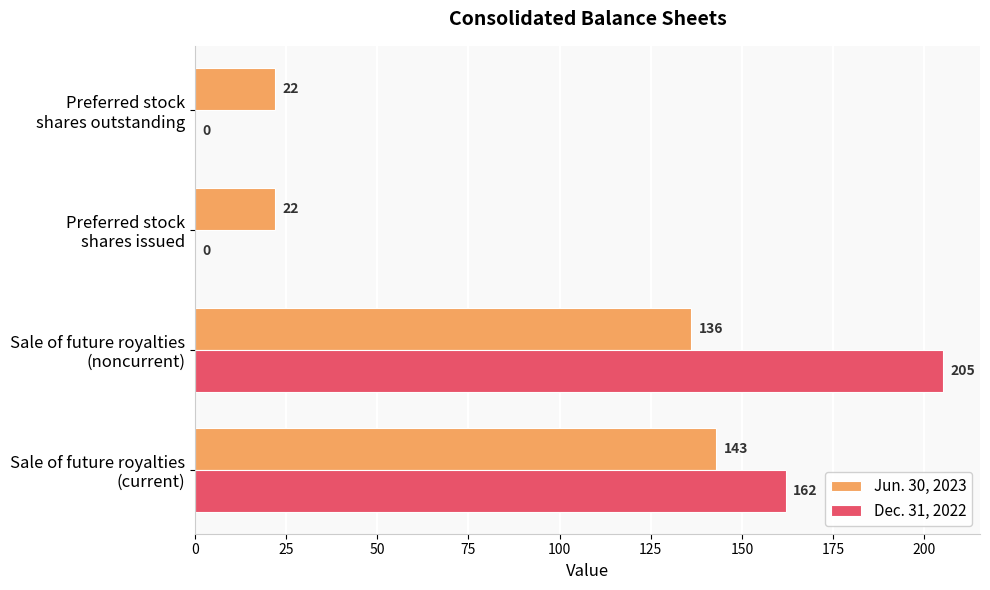

What is the greatest value displayed?

205